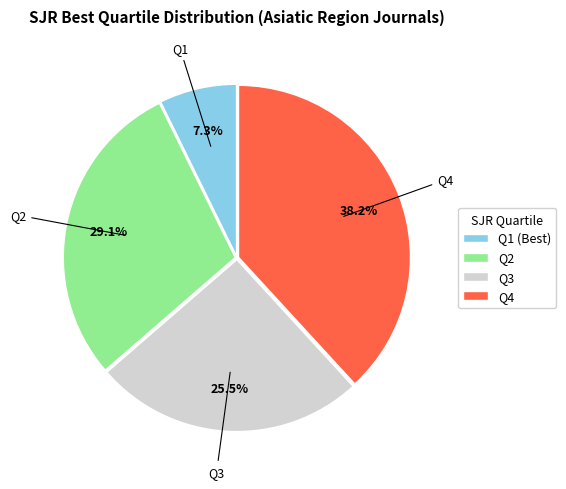

To the nearest percent, what percentage of the pie is Q4?

38%